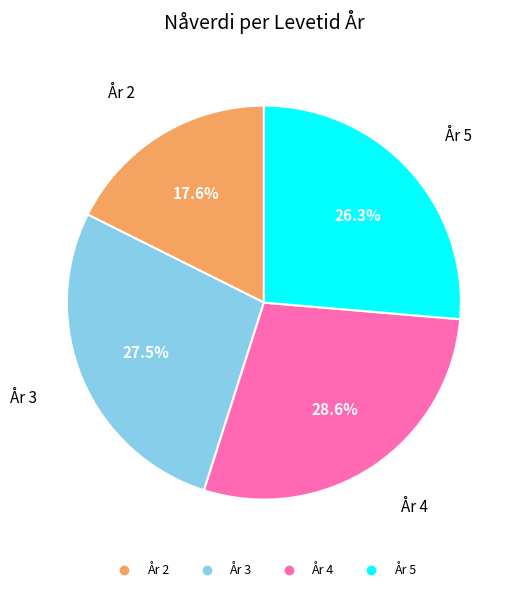

Is there any slice that represents more than half of the pie?

No